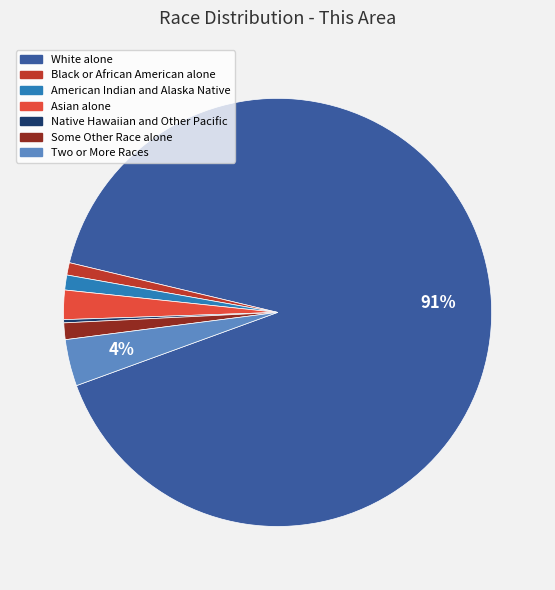

What is the largest slice in the pie chart?

White alone